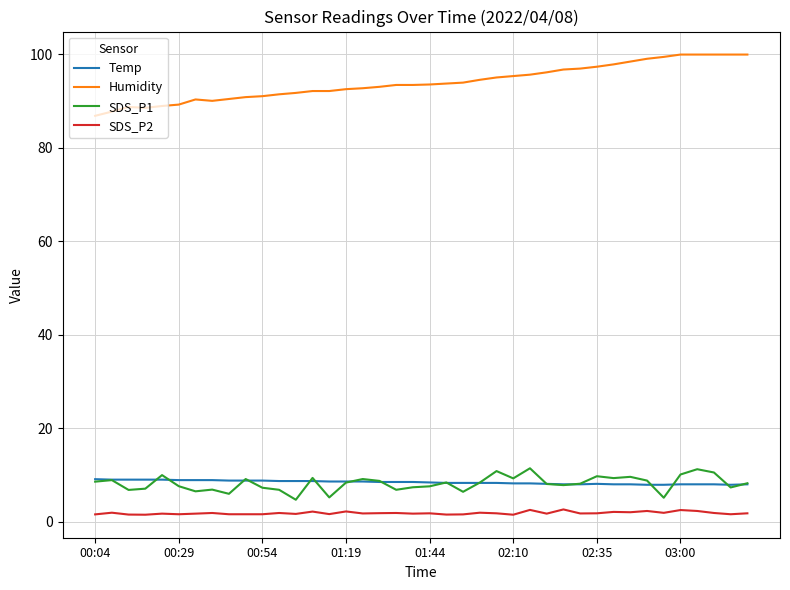

True or false: SDS_P2 and SDS_P1 cross at least once.

False